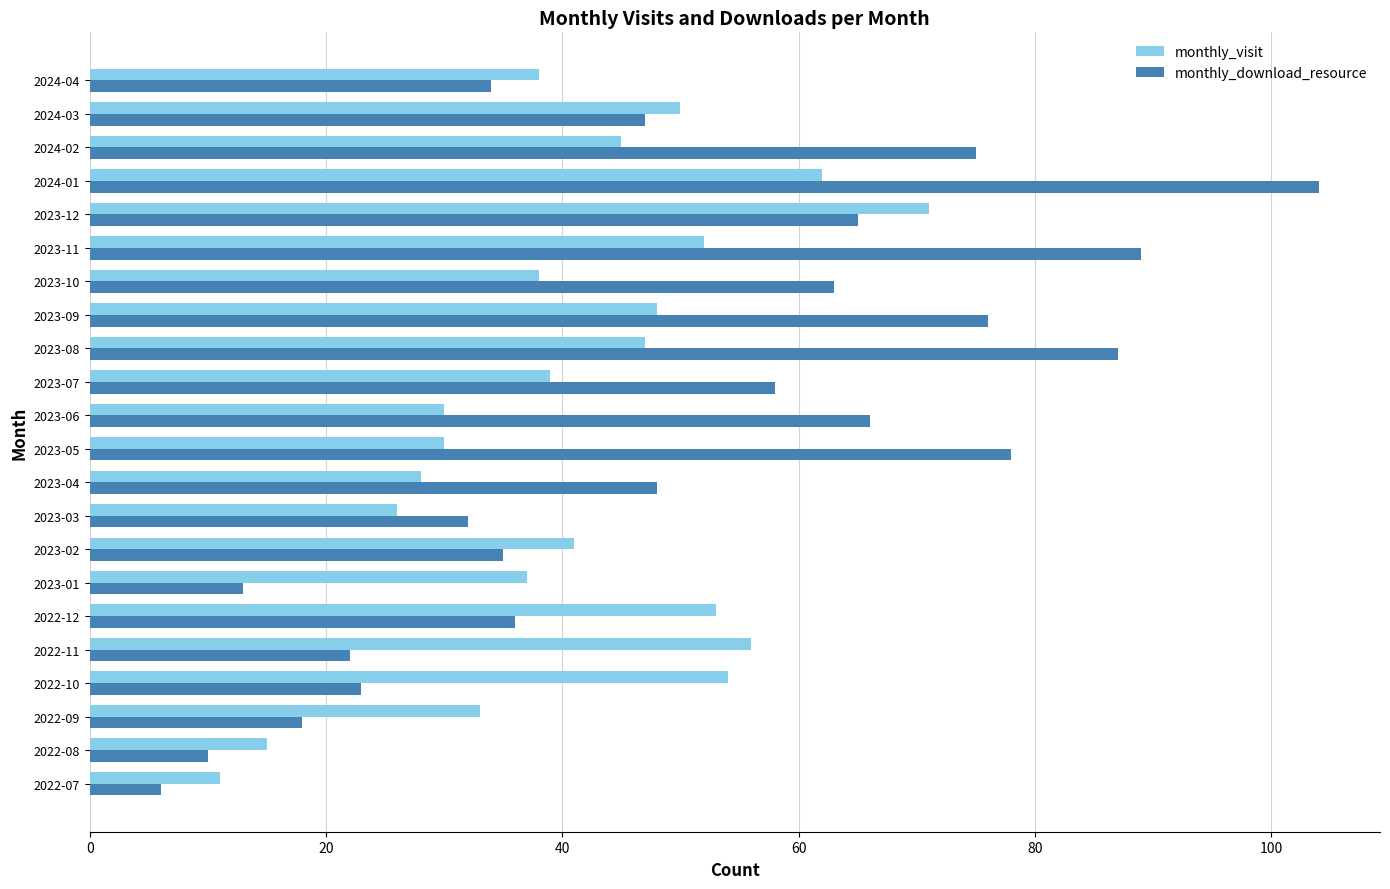

The monthly_visit series shows 47 at 2023-08. True or false?

True